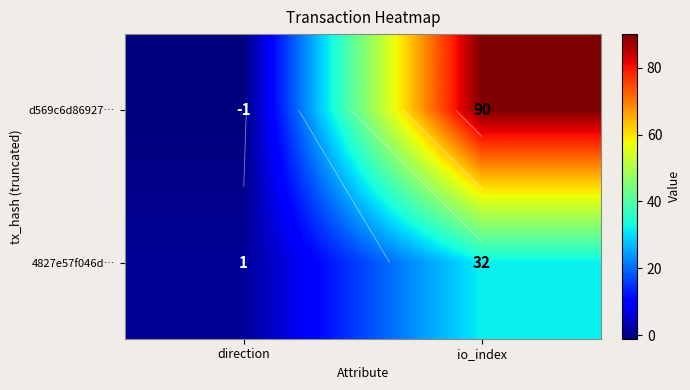

The 4827e57f046d… series shows 1 at direction. True or false?

True